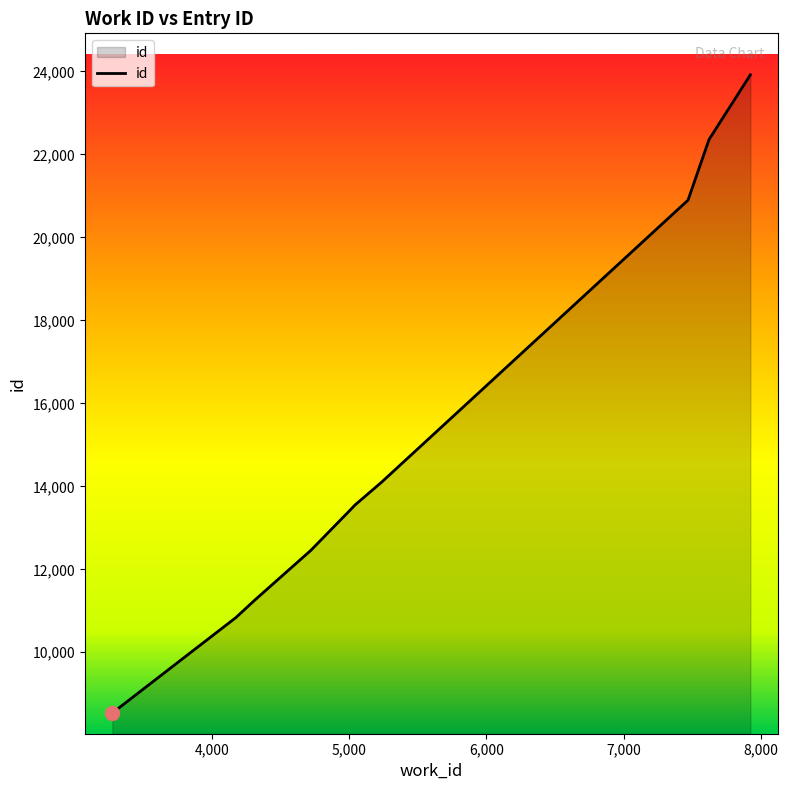

What is the minimum value shown in the chart?

8537